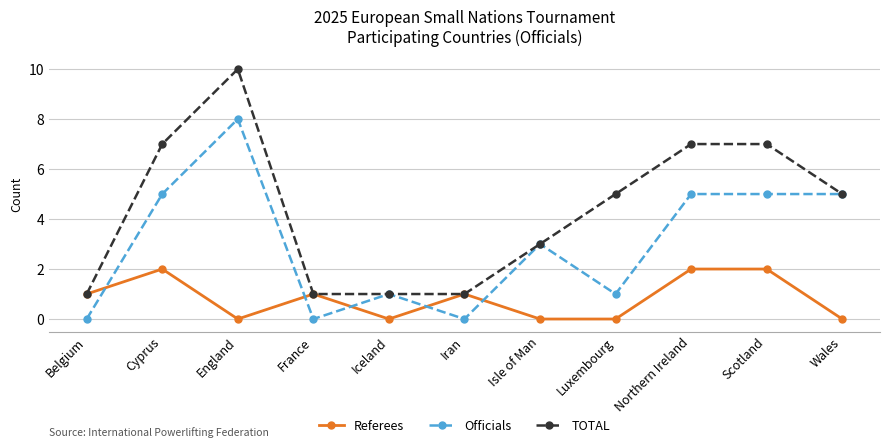

What is the average value of the Referees series?

1